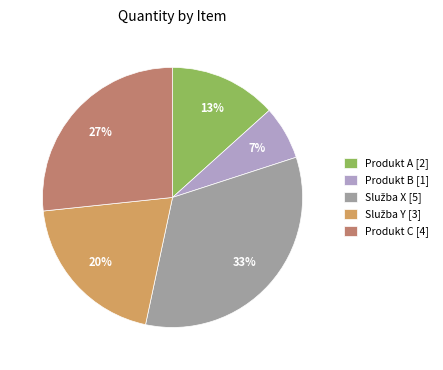

Do Produkt C [4] and Produkt A [2] together represent more than half of the pie?

No